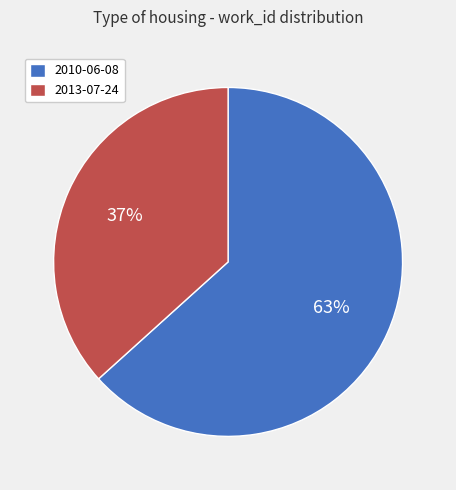

Which slice is the largest?

2010-06-08